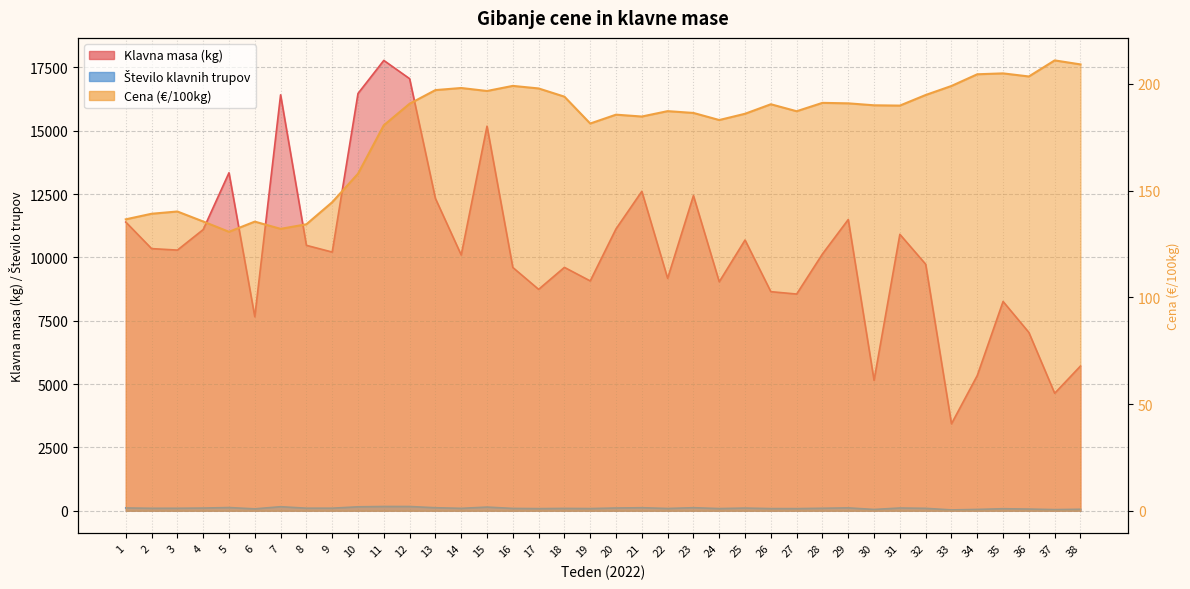

Reading left to right, list all the values displayed in this chart.

Klavna masa (kg): 11397.0	10349.0	10290.0	11100.0	13343.0	7659.0	16420.0	10478.0	10212.0	16473.0	17779.0	17058.0	12330.0	10098.0	15182.0	9604.0	8741.0	9608.0	9073.0	11129.0	12610.0	9175.0	12441.0	9039.0	10688.0	8649.0	8555.0	10137.0	11497.0	5150.0	10913.0	9733.0	3432.0	5338.0	8262.0	7039.0	4637.0	5713.0
Cena (EUR/100kg): 136.6	139.2	140.2	135.6	130.7	135.5	132.1	134.2	144.6	157.9	180.6	190.8	197.1	198.1	196.7	199.1	197.9	194.1	181.5	185.6	184.8	187.3	186.4	183.1	186.0	190.5	187.2	191.2	190.9	190.0	189.9	194.8	199.1	204.6	205.0	203.5	211.1	209.2
Število klavnih trupov: 110.0	97.0	98.0	106.0	126.0	75.0	159.0	101.0	101.0	155.0	168.0	167.0	119.0	95.0	144.0	92.0	84.0	92.0	86.0	108.0	119.0	90.0	120.0	86.0	105.0	85.0	84.0	98.0	113.0	51.0	108.0	95.0	33.0	52.0	80.0	66.0	45.0	58.0